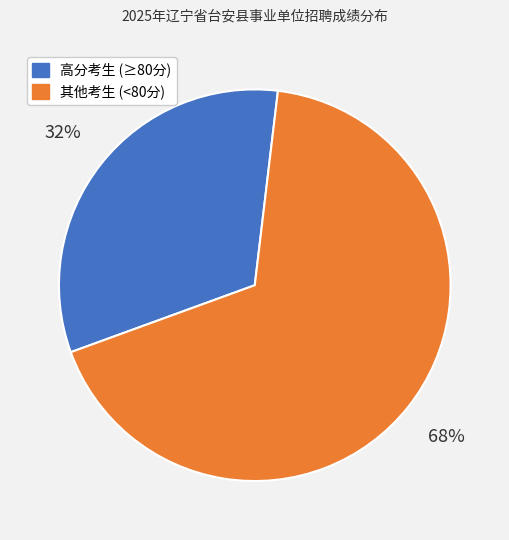

Does any single category account for the majority?

Yes